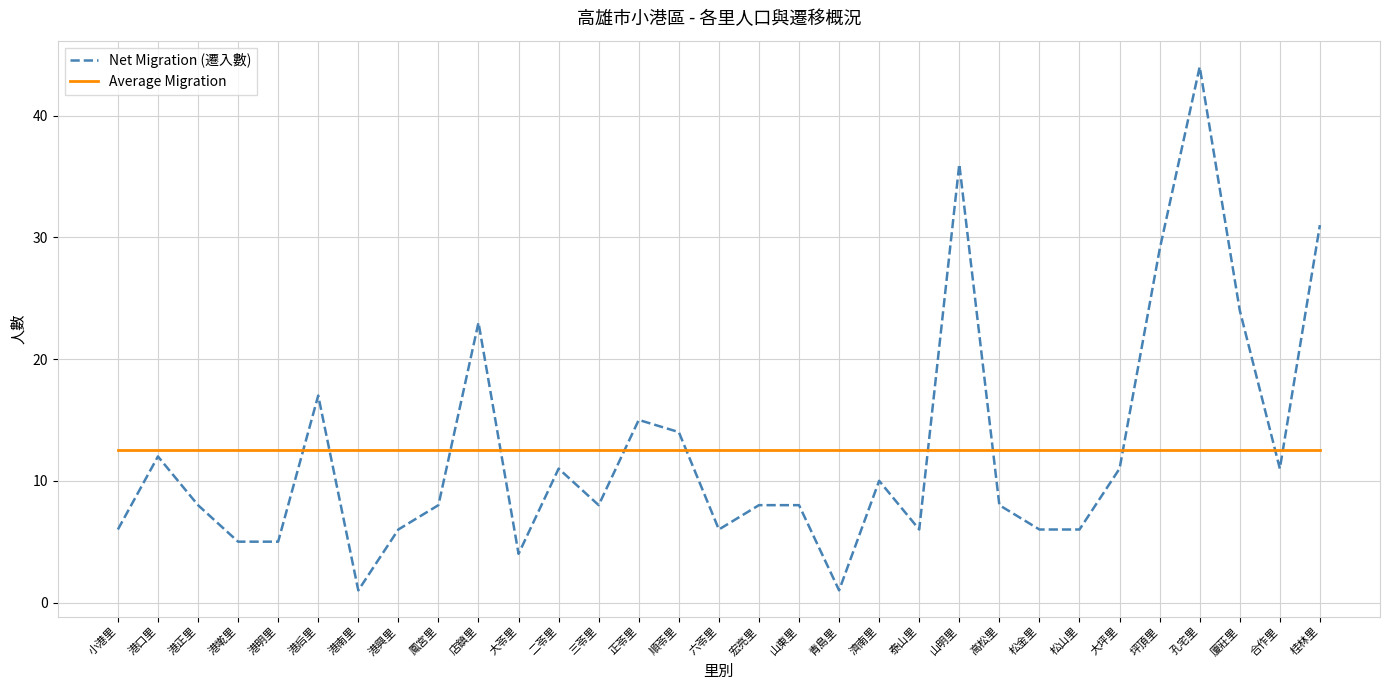

Where is Net Migration (遷入數) nearest to the value 22?

店鎮里